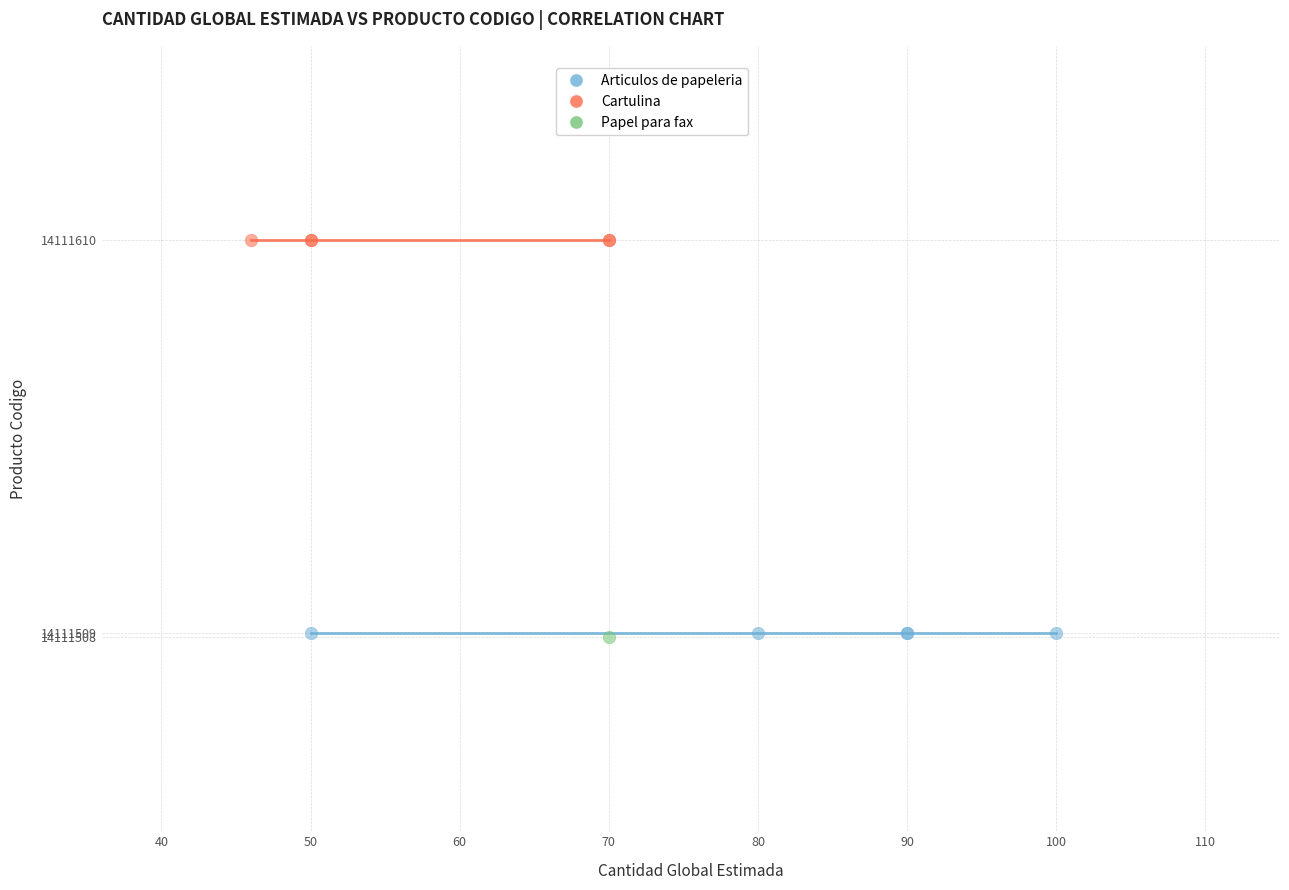

What are all the series names shown in the legend?

Articulos de papeleria, Cartulina, Papel para fax